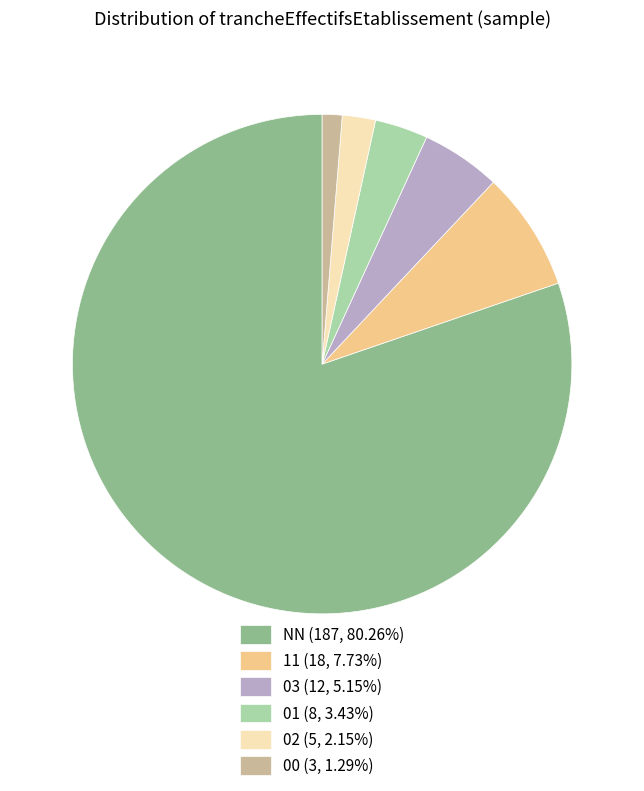

What is the ratio of the value at 00 (3, 1.29%) to the value at 03 (12, 5.15%)?

0.3